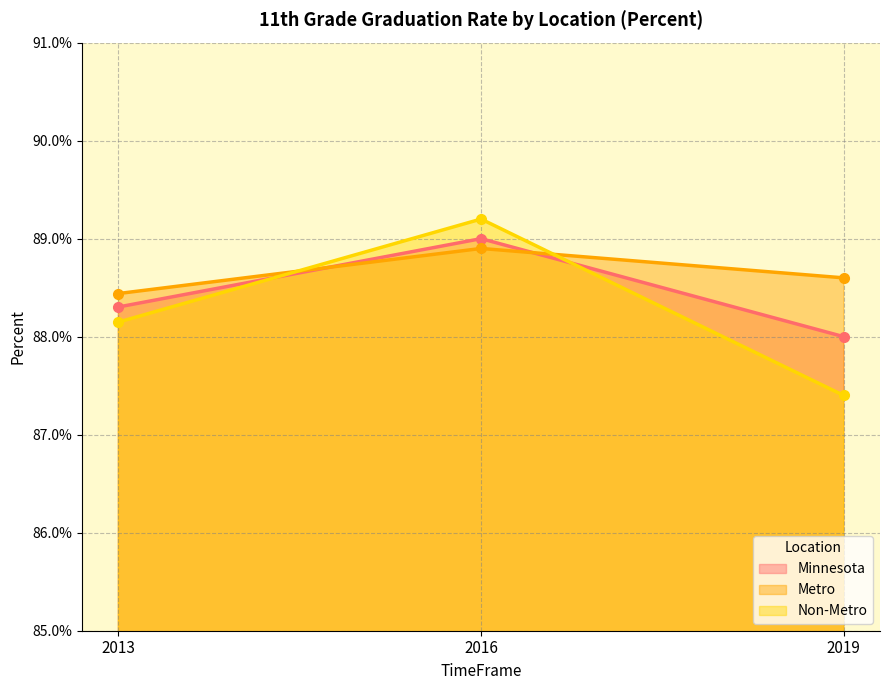

What is the greatest value displayed?

0.9